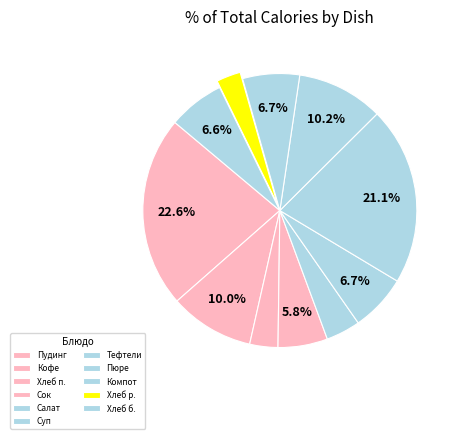

To the nearest percent, what is the average slice percentage?

9%